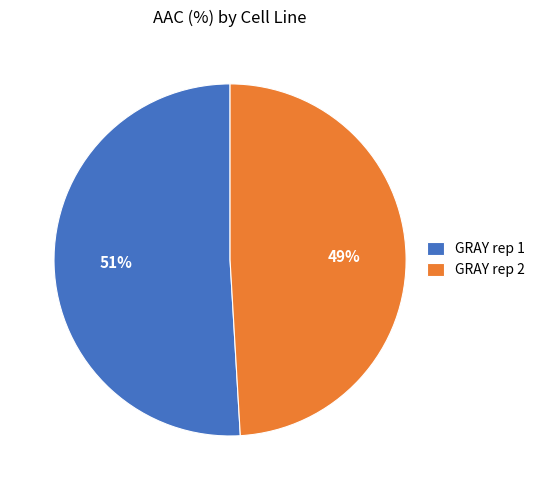

Which has a higher value, GRAY rep 2 or GRAY rep 1?

GRAY rep 1